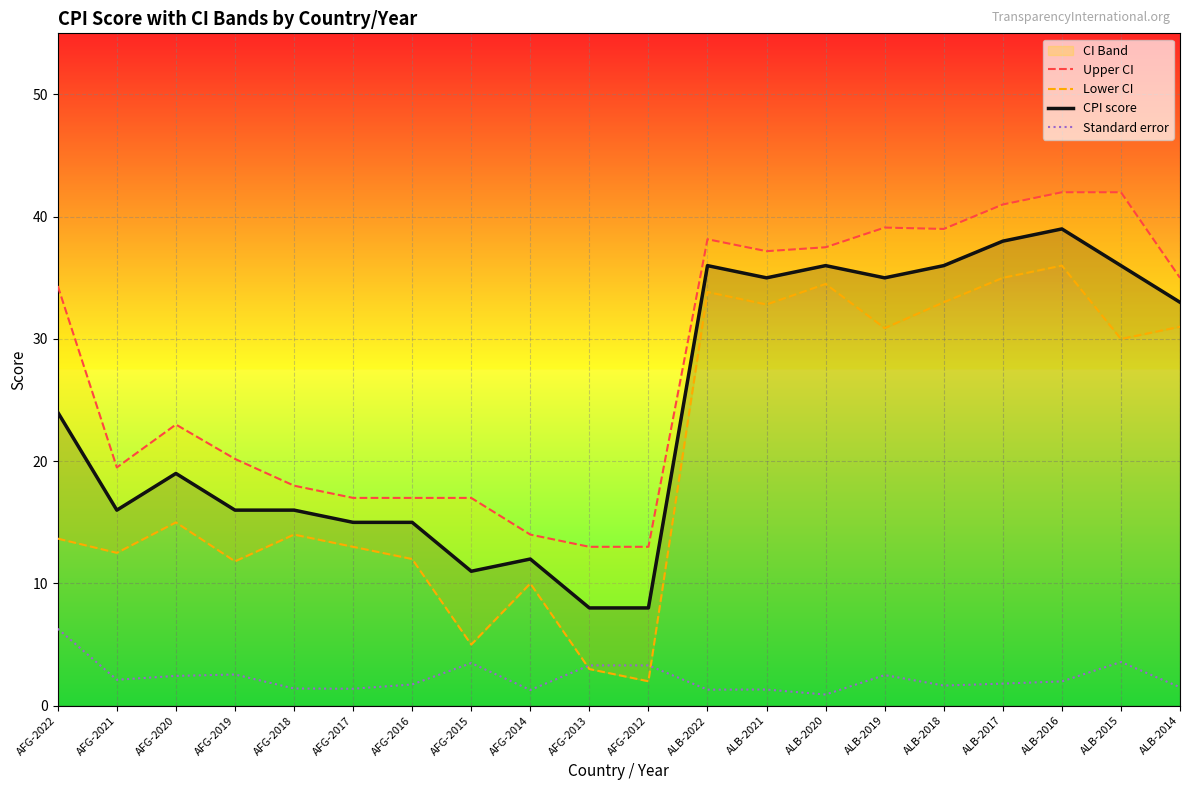

How many interior local peaks does the Lower CI series have?

6